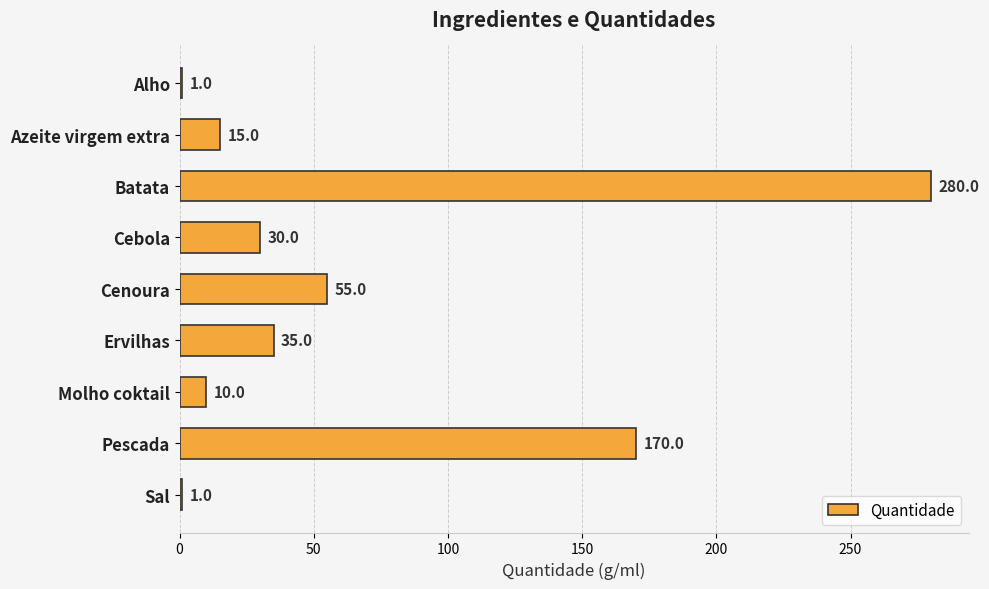

What is the label of the 1st bar from the bottom?

Sal